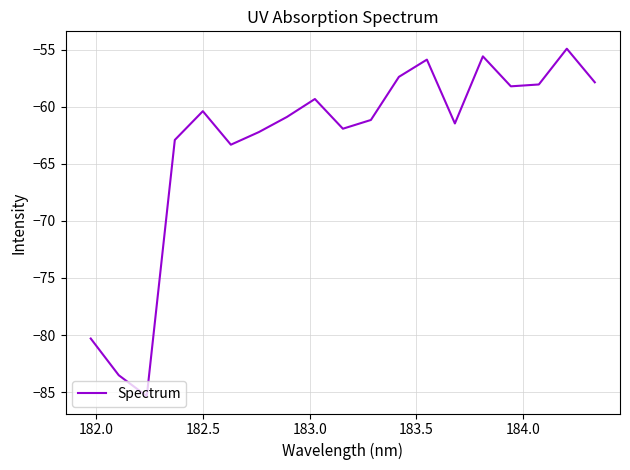

What is the difference between the maximum and minimum values?

30.4